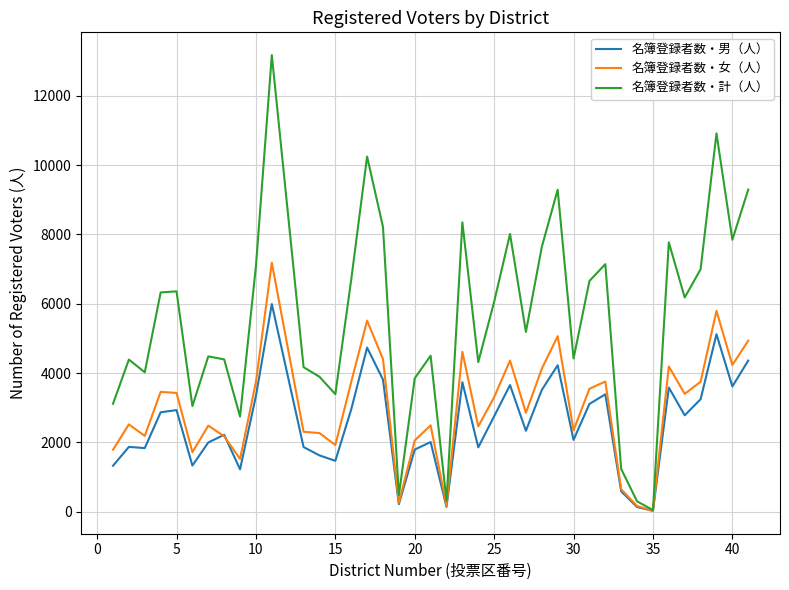

What is the difference between the maximum and minimum values in the 名簿登録者数・計（人） series?

13129